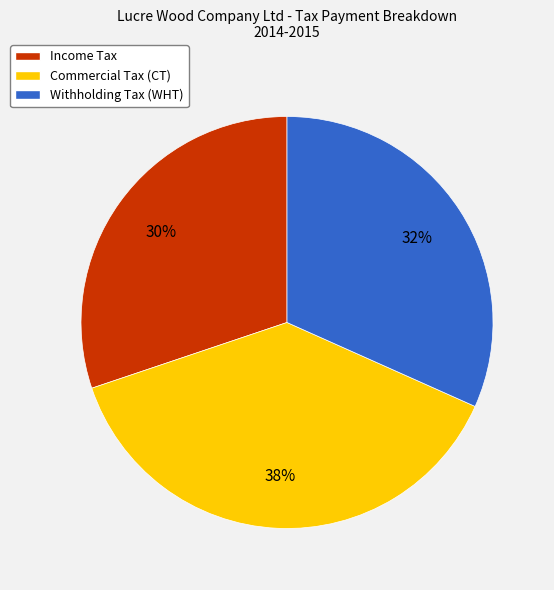

Does Commercial Tax (CT) account for over 50% of the chart?

No